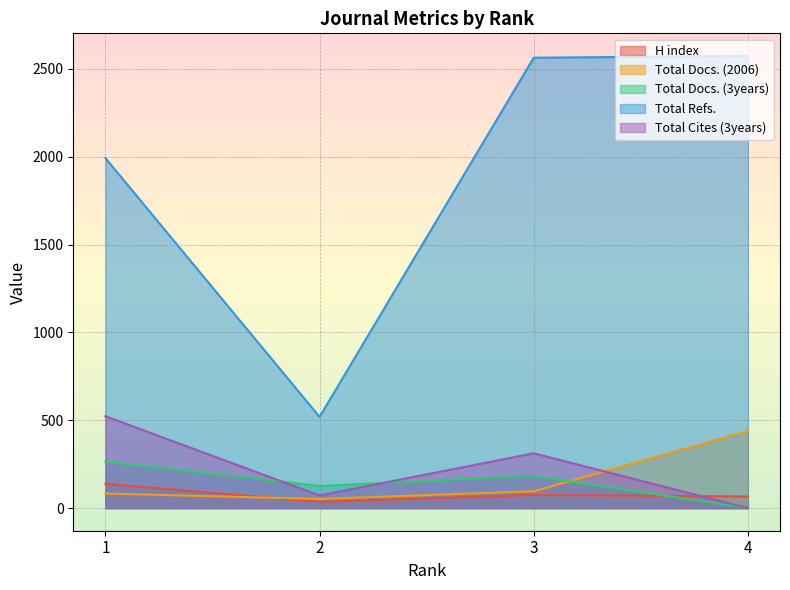

Reading right to left, what are all the values shown in this chart?

H index: 66	75	35	138
Total Docs. (2006): 439	96	52	83
Total Docs. (3years): 0	184	126	265
Total Refs.: 2573	2563	519	1992
Total Cites (3years): 0	312	72	523